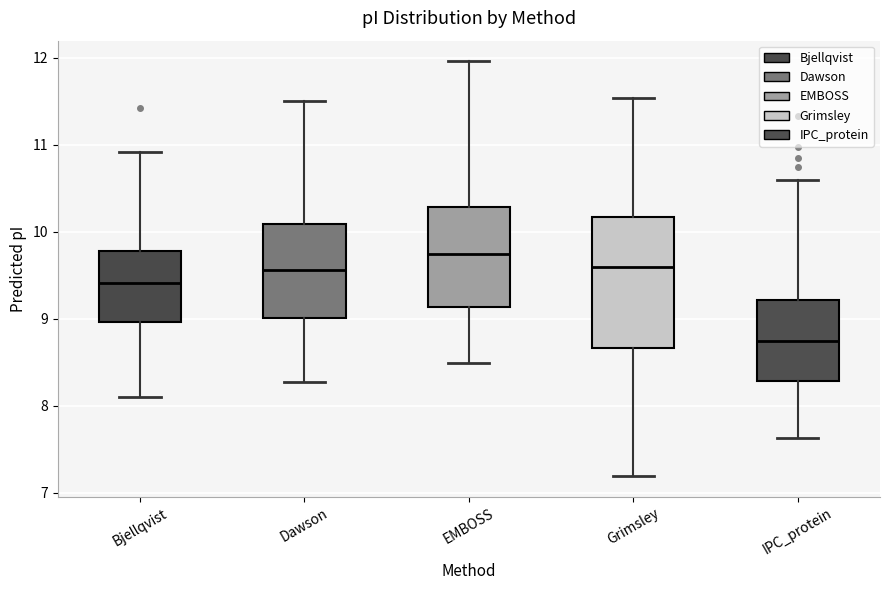

Where is the lower edge of the box for EMBOSS on the y-axis? The values are not printed on the chart, so give them approximately, as read against the axis.

9.1